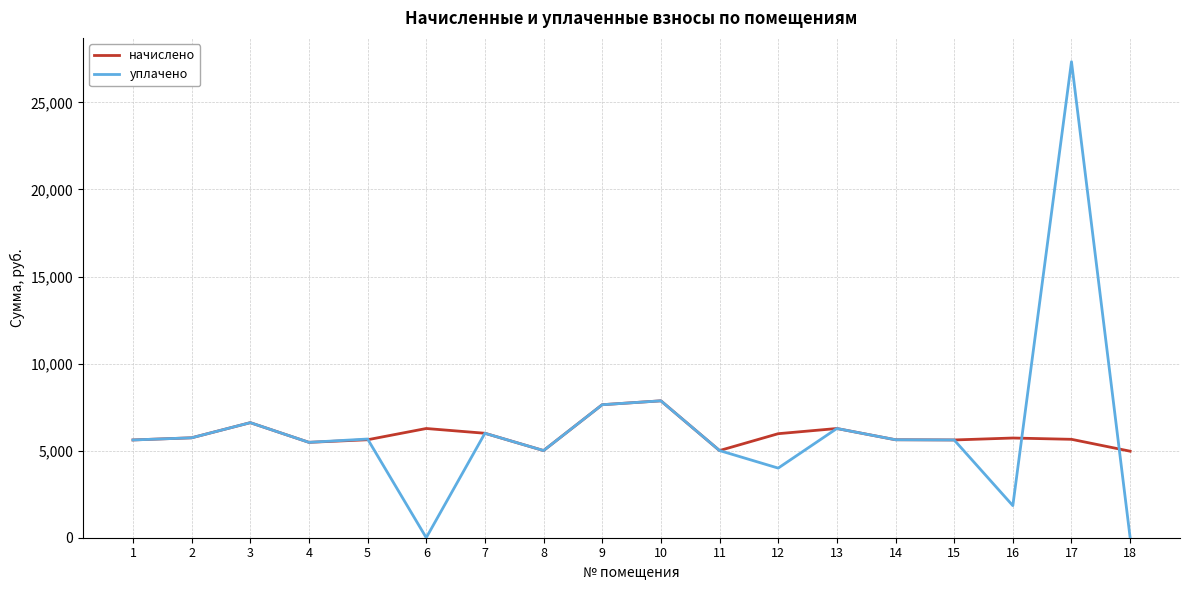

What is the difference between the second highest and second lowest values in the начислено series?

2633.1